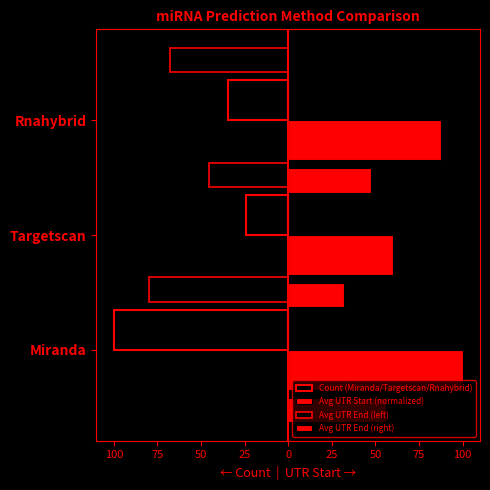

What is the total value across all series at 75?

32.7